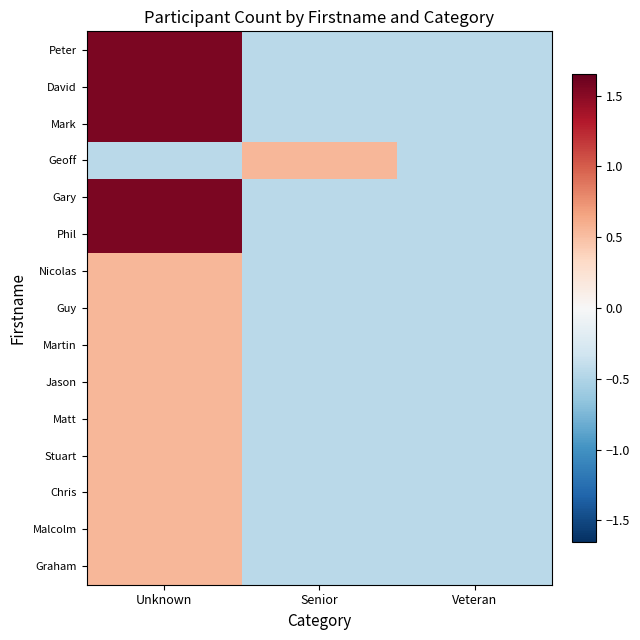

At which category is the sum across all series the highest?

Unknown